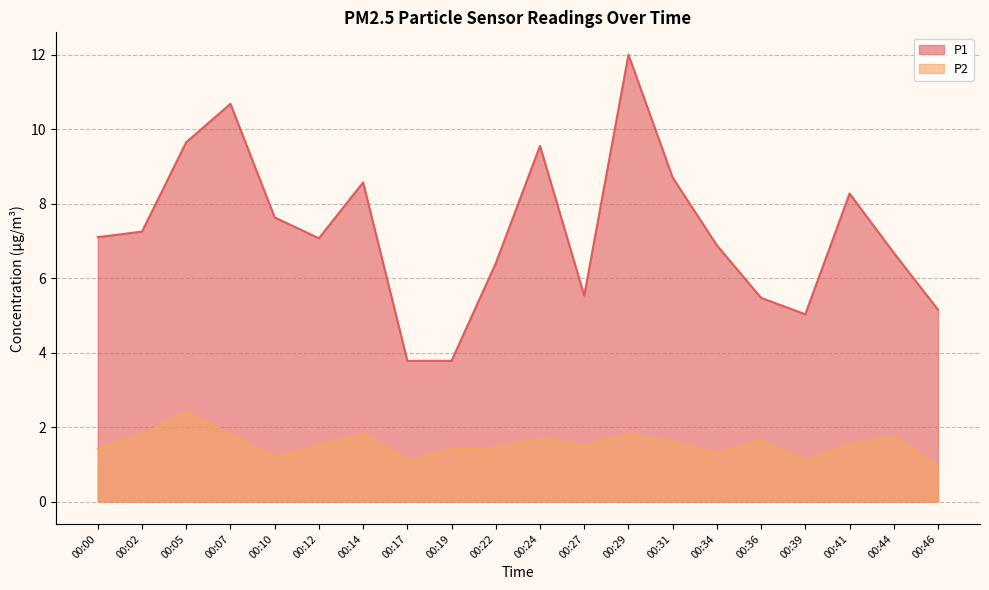

What is the highest value of the P2 series?

2.4